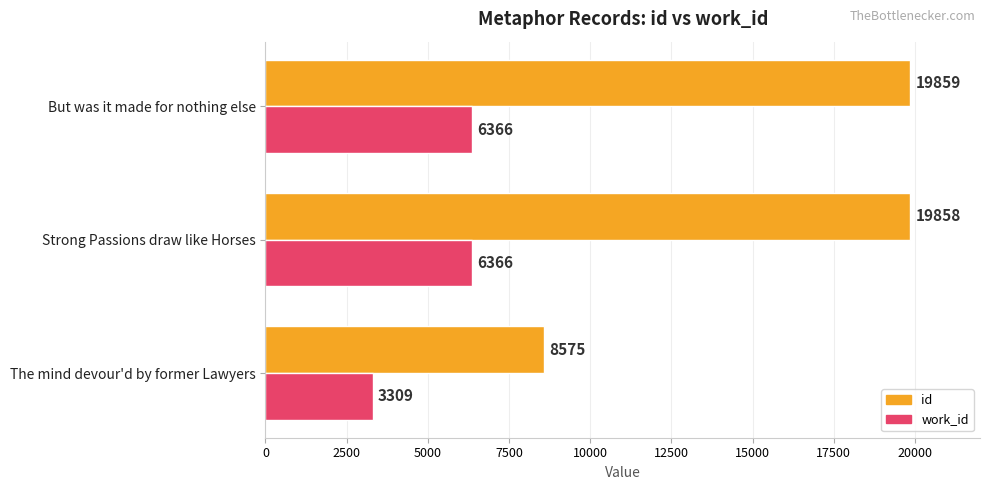

The work_id series shows 6366 at Strong Passions draw like Horses. True or false?

True